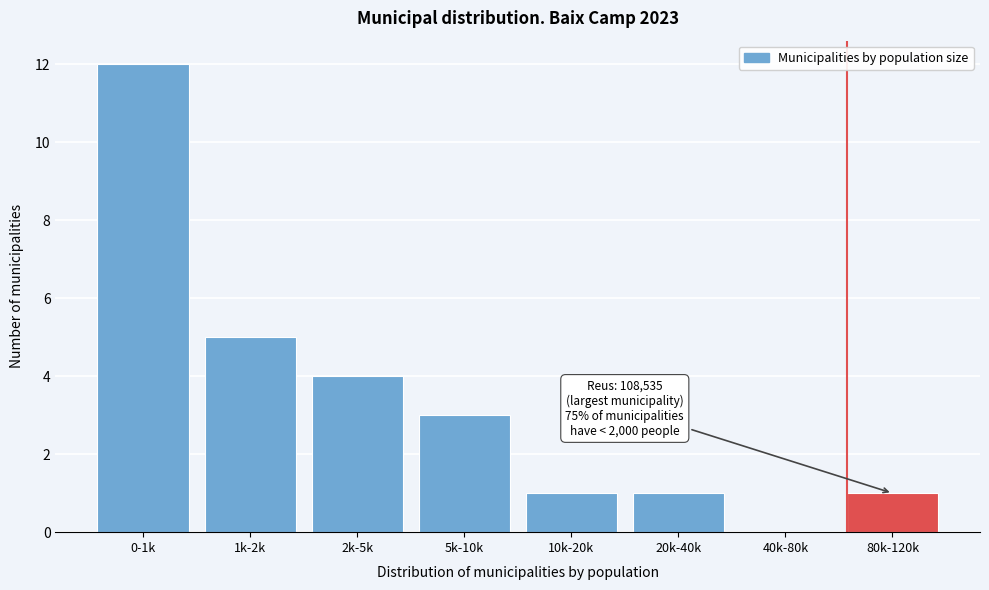

Reading right to left, what are all the values shown in this chart?

80k-120k=1	40k-80k=0	20k-40k=1	10k-20k=1	5k-10k=3	2k-5k=4	1k-2k=5	0-1k=12